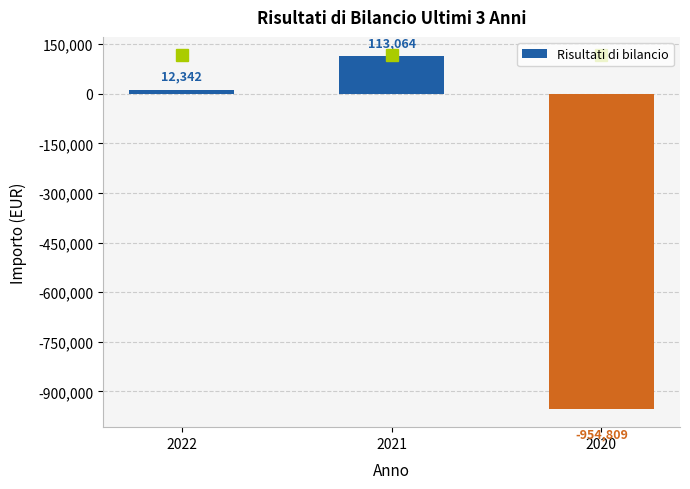

What is the minimum value shown in the chart?

-954809